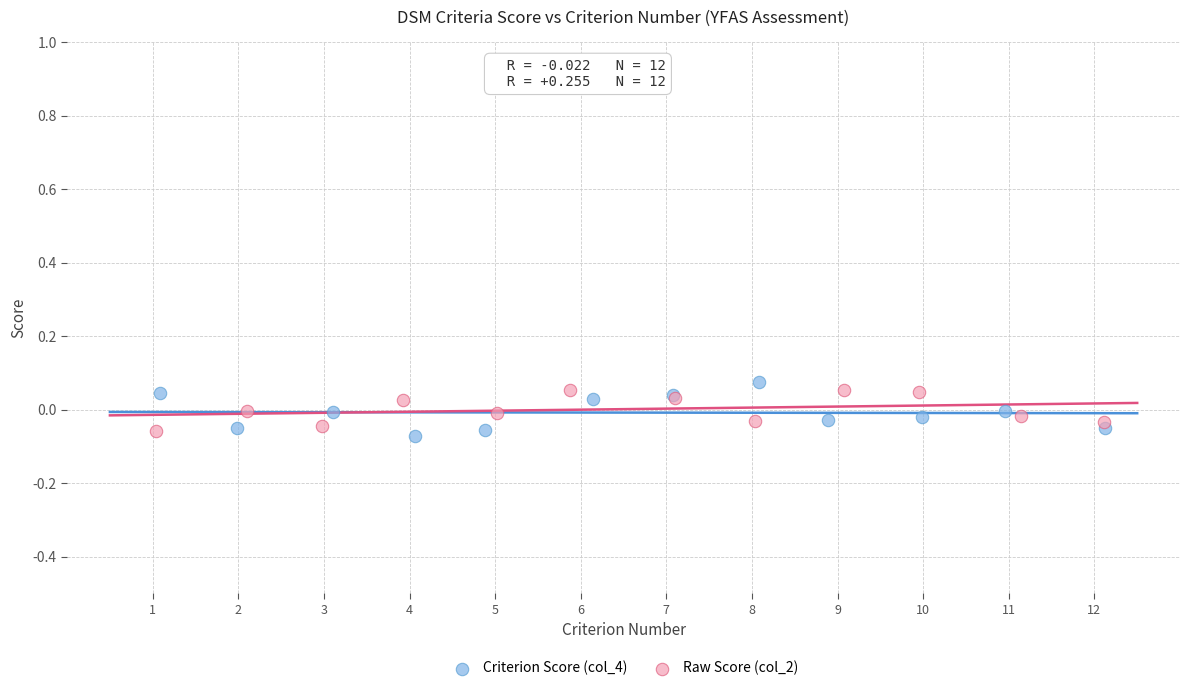

Which series contains the lowest Y value?

Criterion Score (col_4)